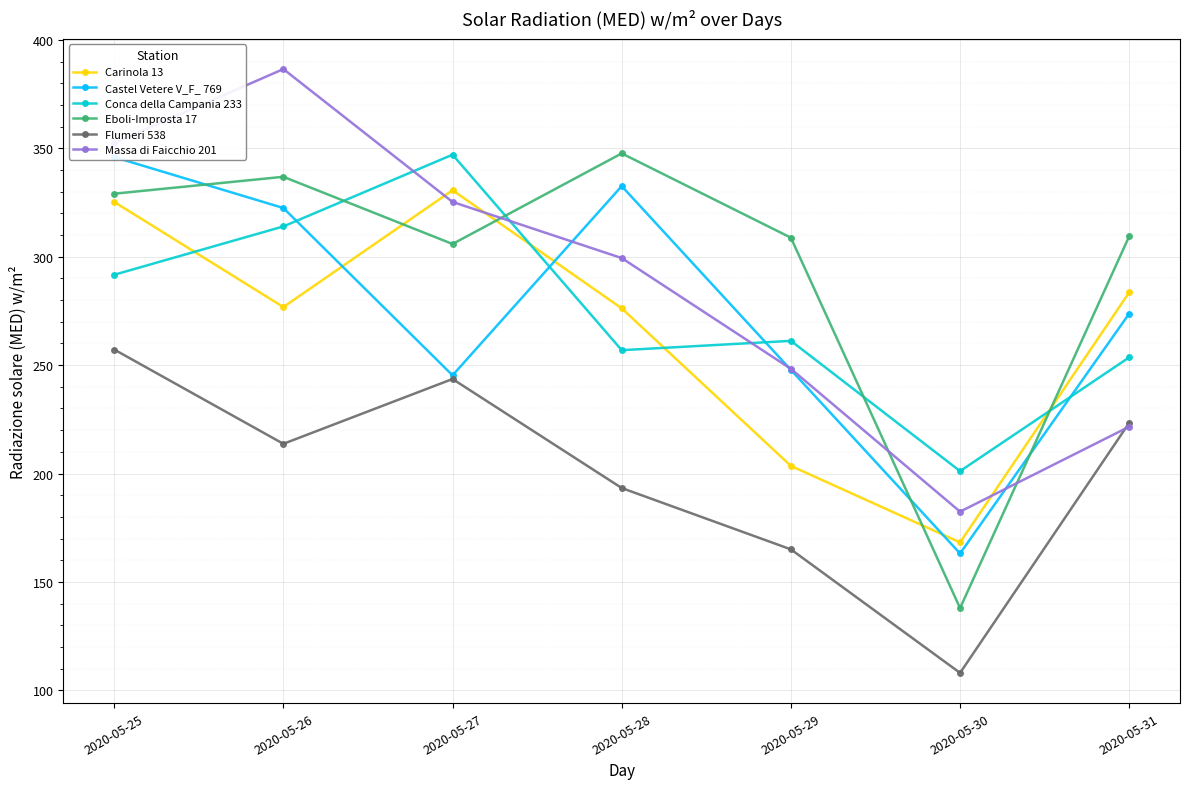

What is the maximum value shown in the chart?

386.6